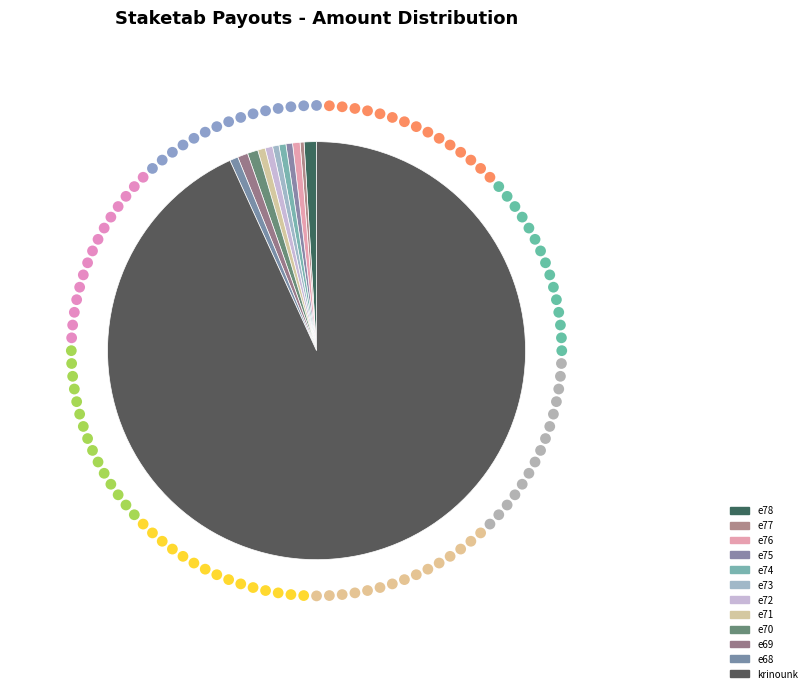

What is the smallest slice in the pie chart?

e77